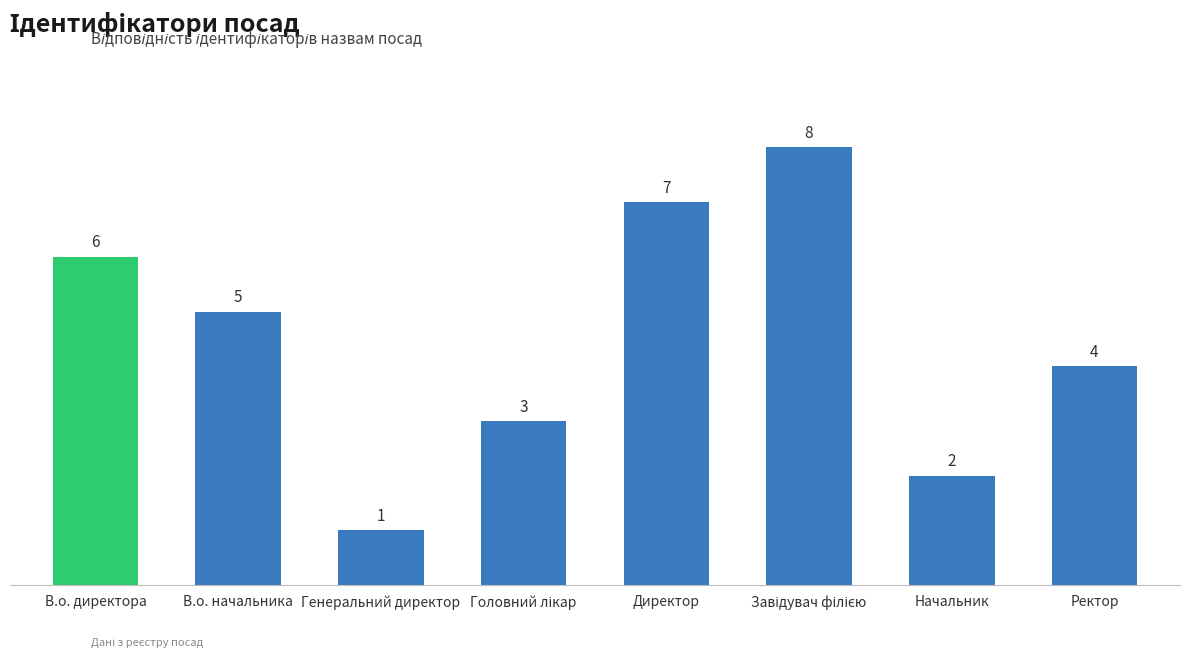

How many categories are shown in the chart?

8